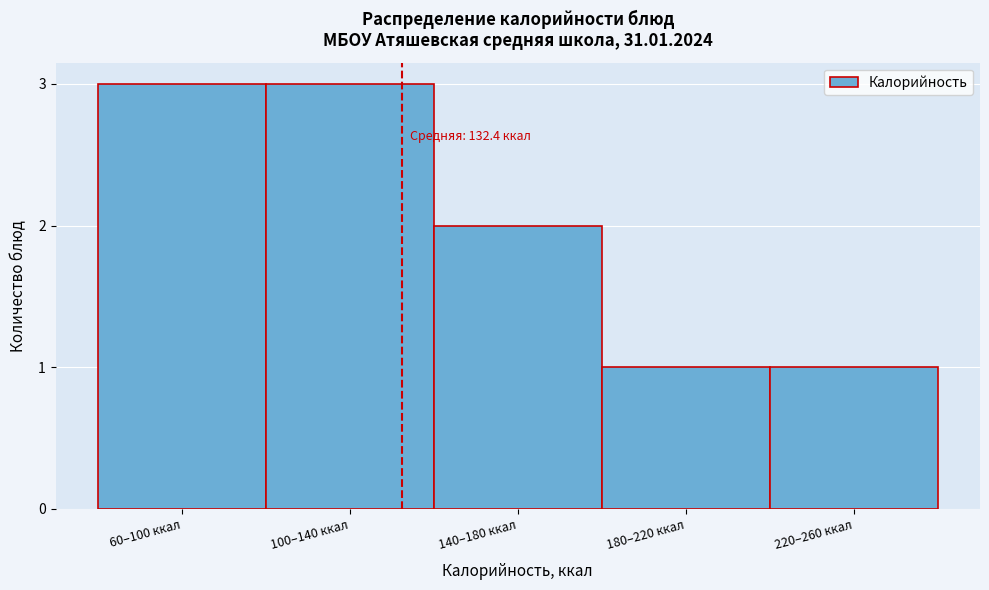

Reading left to right, what are all the values shown in this chart?

3	3	2	1	1